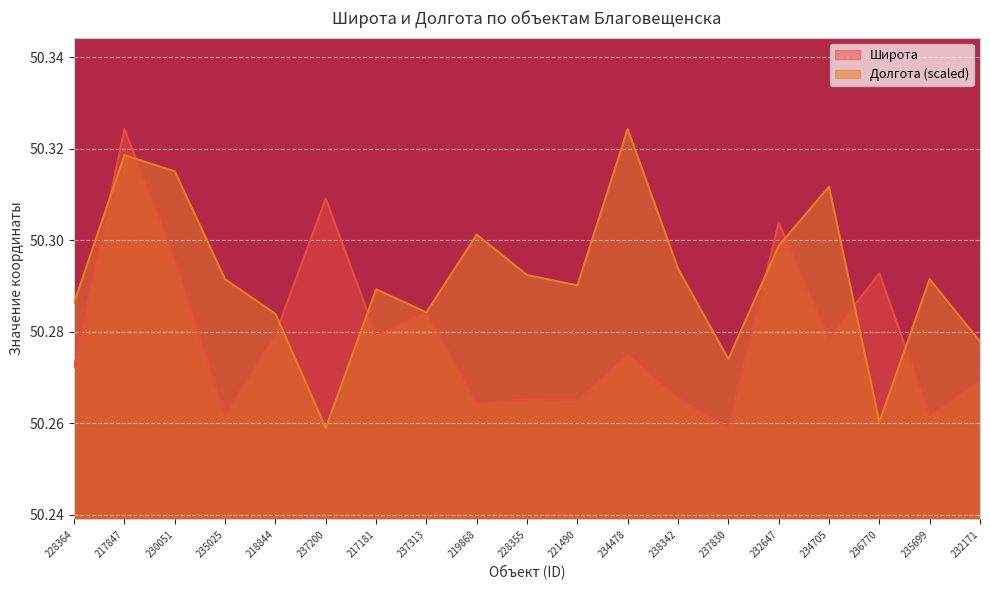

What are all the series names shown in the legend?

Широта, Долгота (scaled)